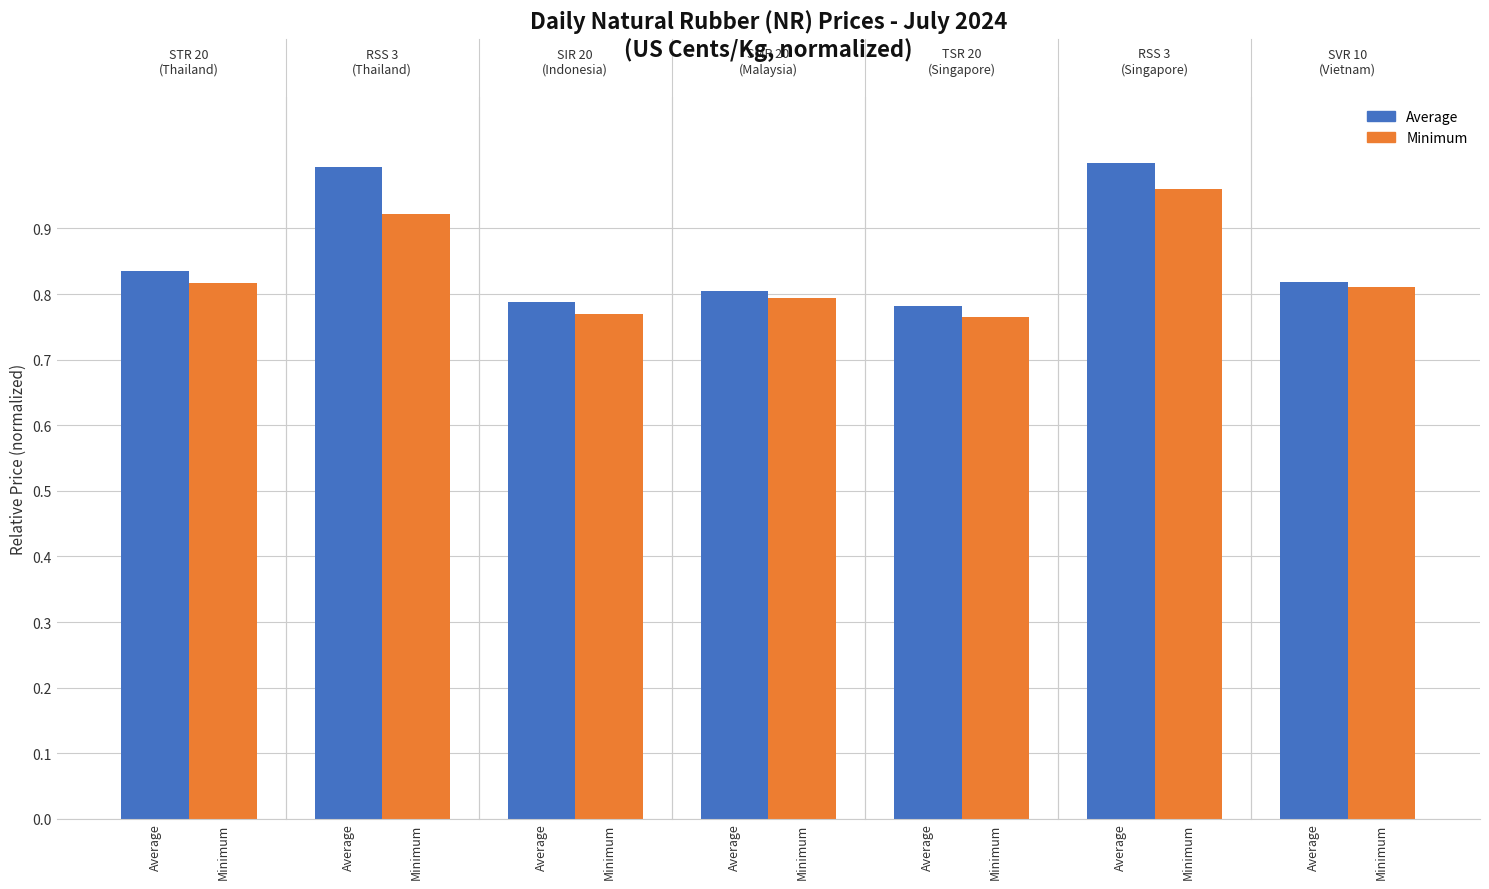

What is the value of the Average bar at the 3rd from the left?

0.8